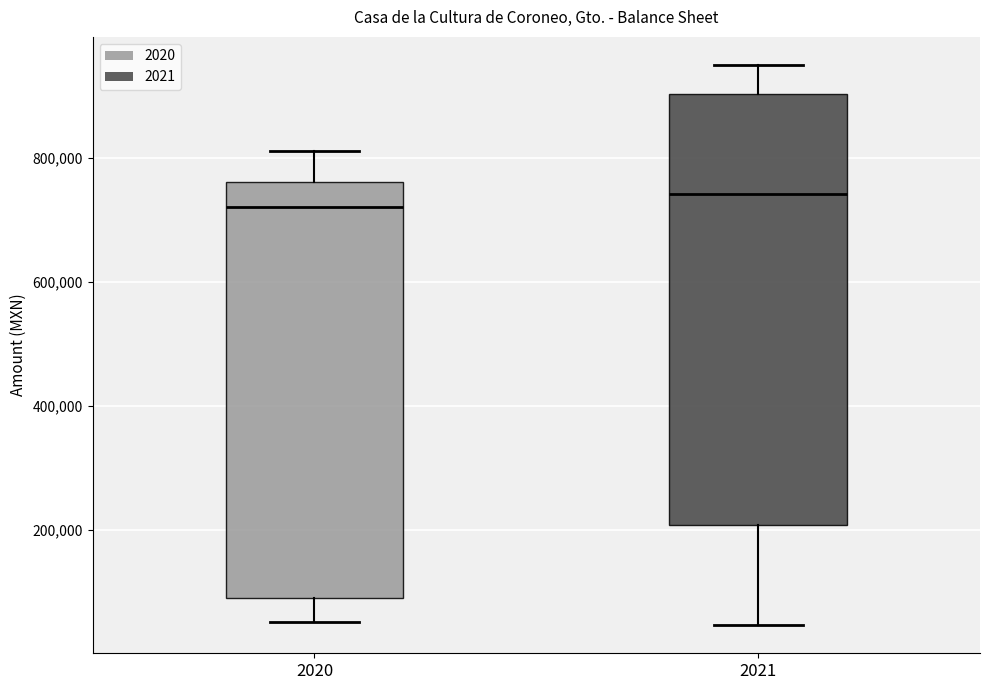

Reading left to right, transcribe this box plot: for each box, give where its median line is, the range the box spans, and where its two whiskers end, as read against the y-axis. The values are not printed on the chart, so give them approximately, as read against the axis.

2020: median 720000, box 100000 to 760000, whiskers 60000 to 820000
2021: median 740000, box 200000 to 900000, whiskers 40000 to 960000